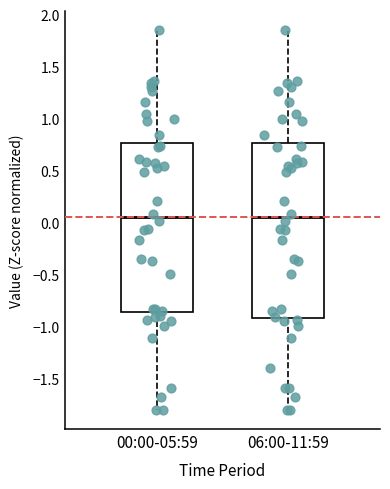

Comparing the boxes themselves (not the whiskers), which one is the tallest?

06:00-11:59